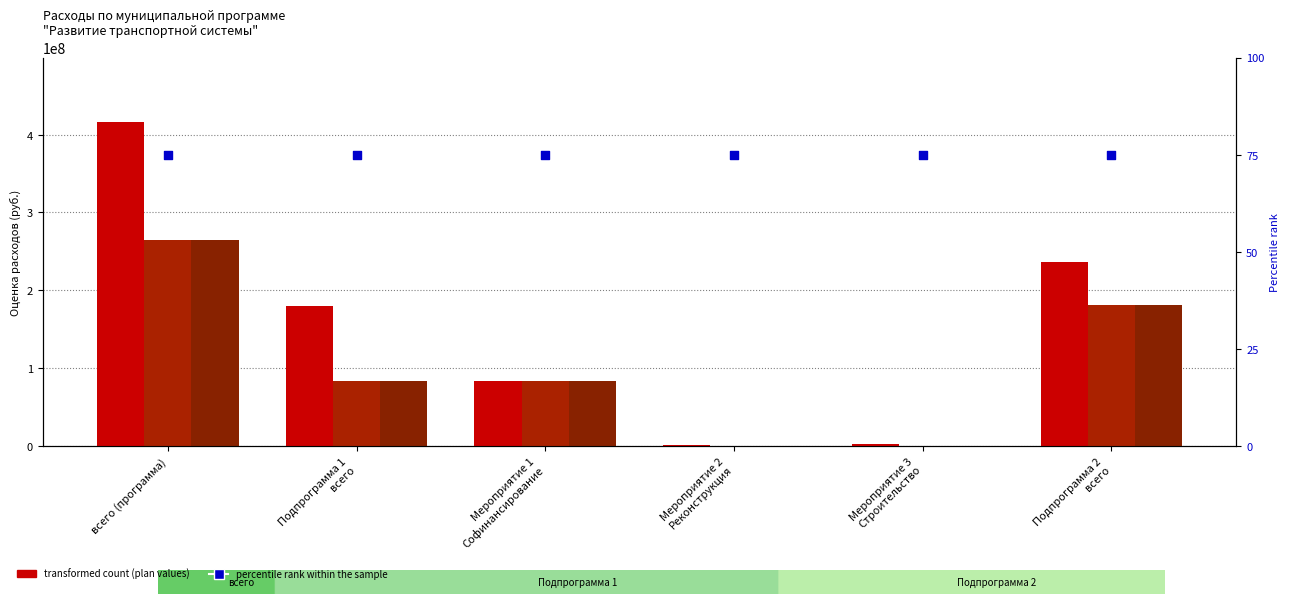

At how many categories does at least one series exceed 410690743?

1